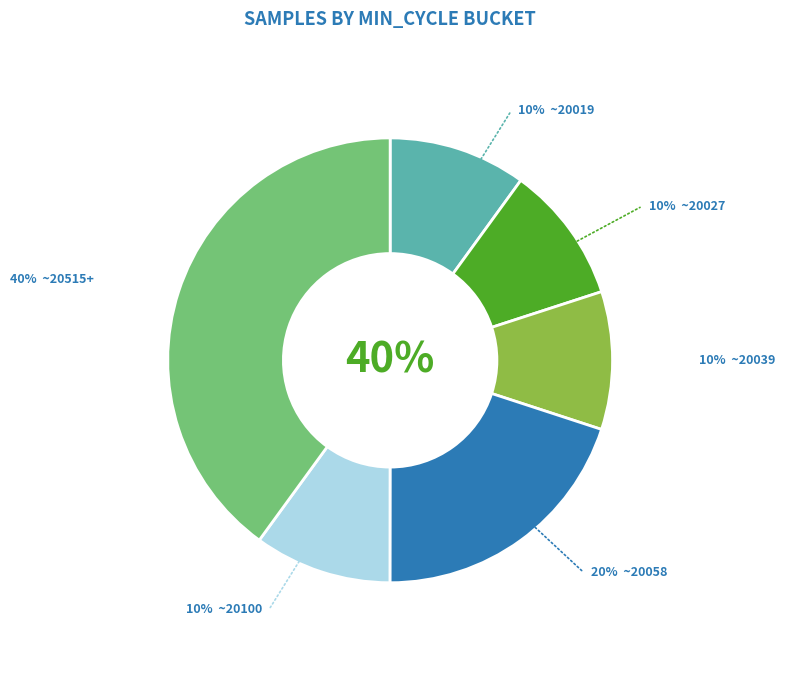

To the nearest percent, what is the combined percentage of 27 and 27?

20%